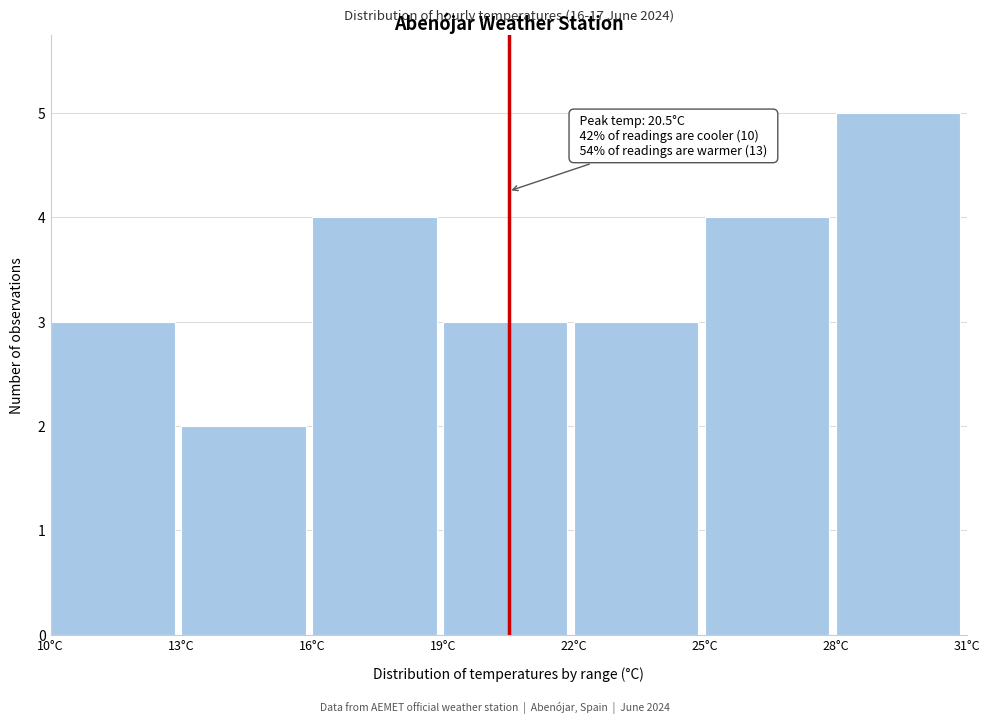

Over which range of the x-axis is the bar tallest?

28 to 31